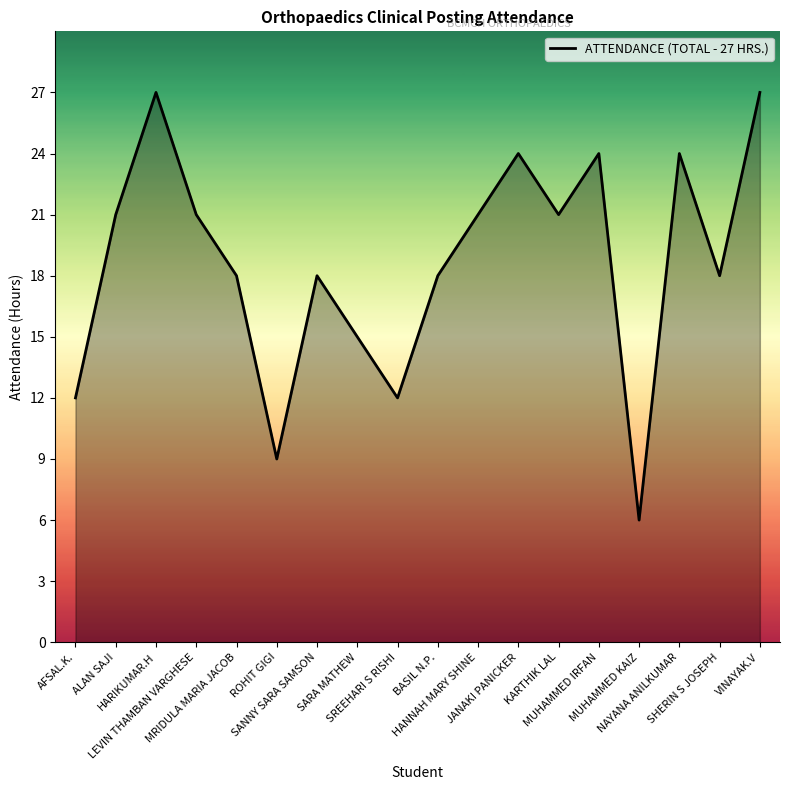

What is the difference between the maximum and minimum values?

21